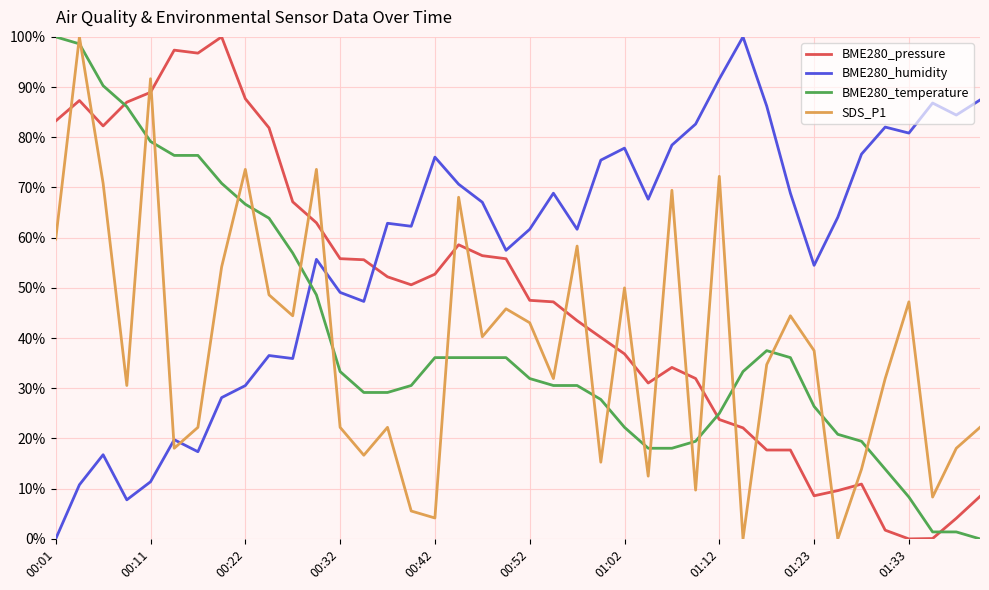

What is the maximum value for BME280_pressure?

100.0